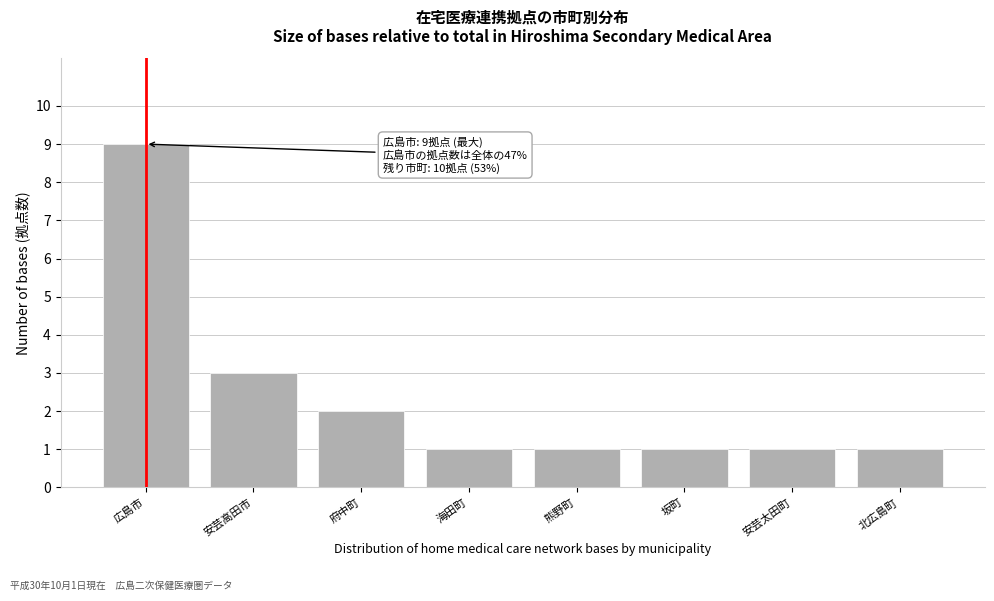

Reading left to right, transcribe all the data shown in this chart.

9	3	2	1	1	1	1	1